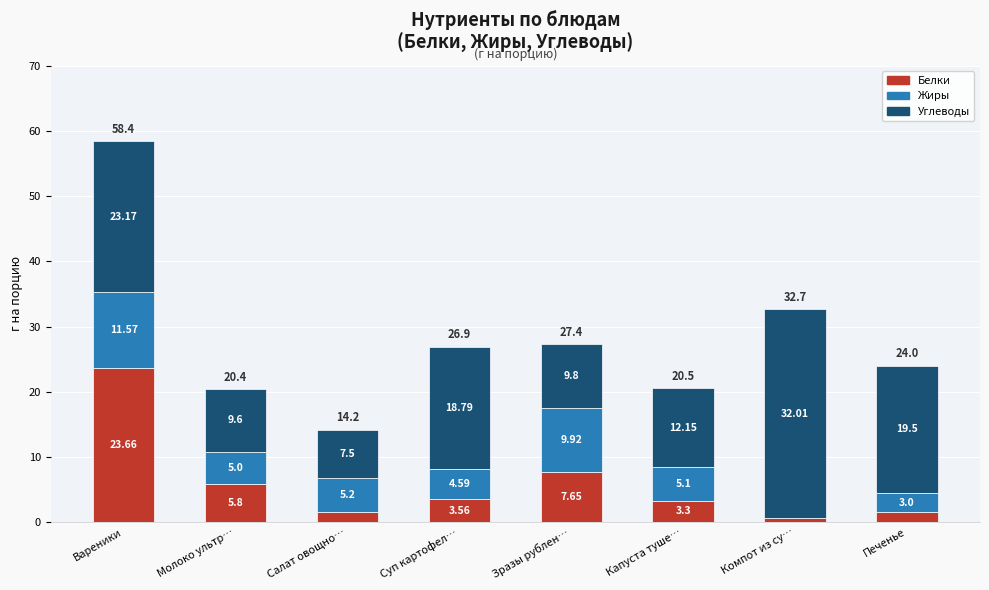

At which label is Белки closest to 12?

Зразы рублен…